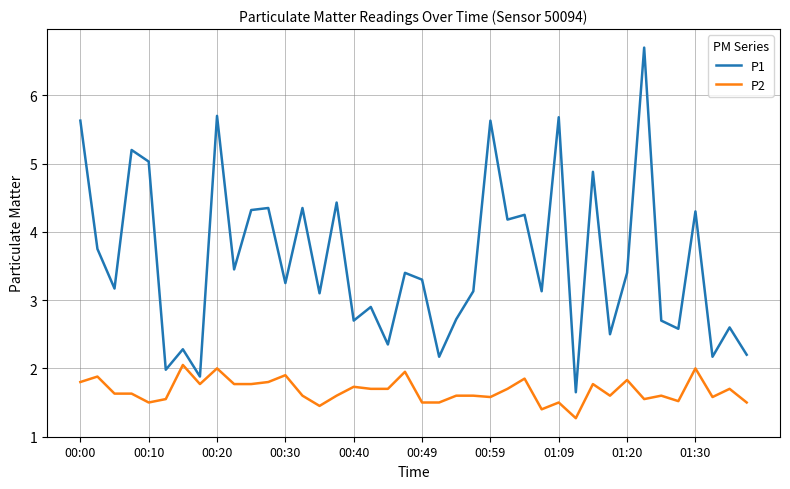

List the series in order of their overall mean, lowest first.

P2, P1